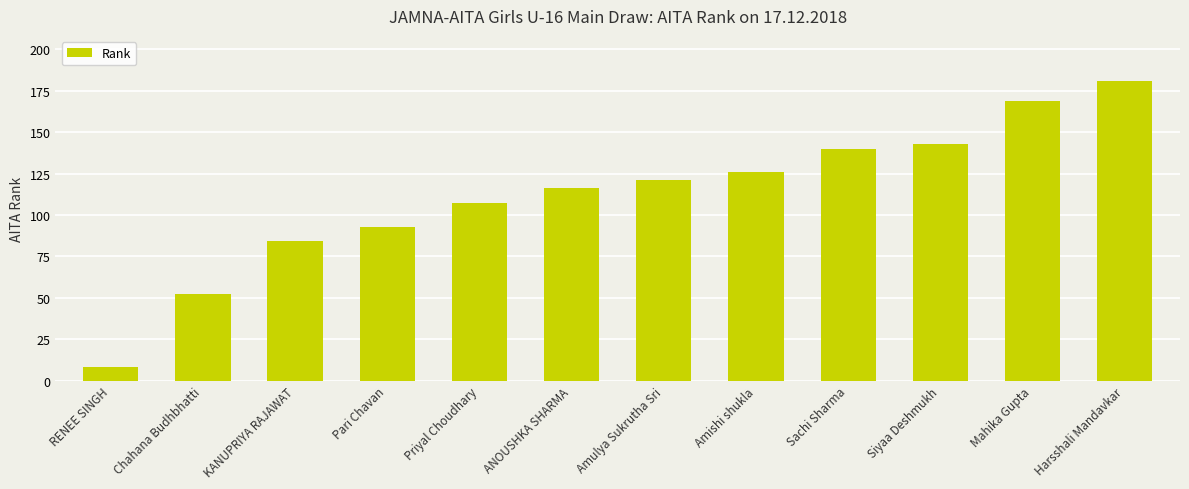

What is the difference between the maximum and minimum values?

173